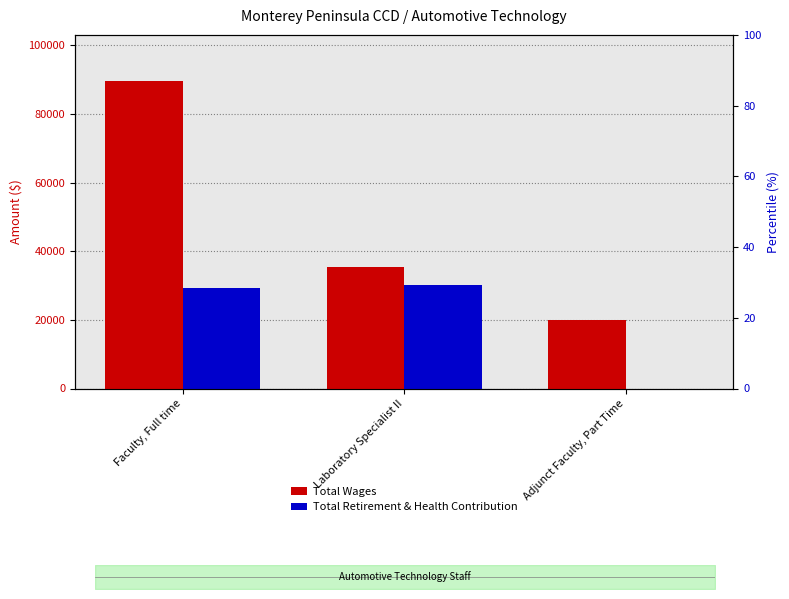

Rank the series by their average value, from highest to lowest.

Total Wages, Total Retirement & Health Contribution